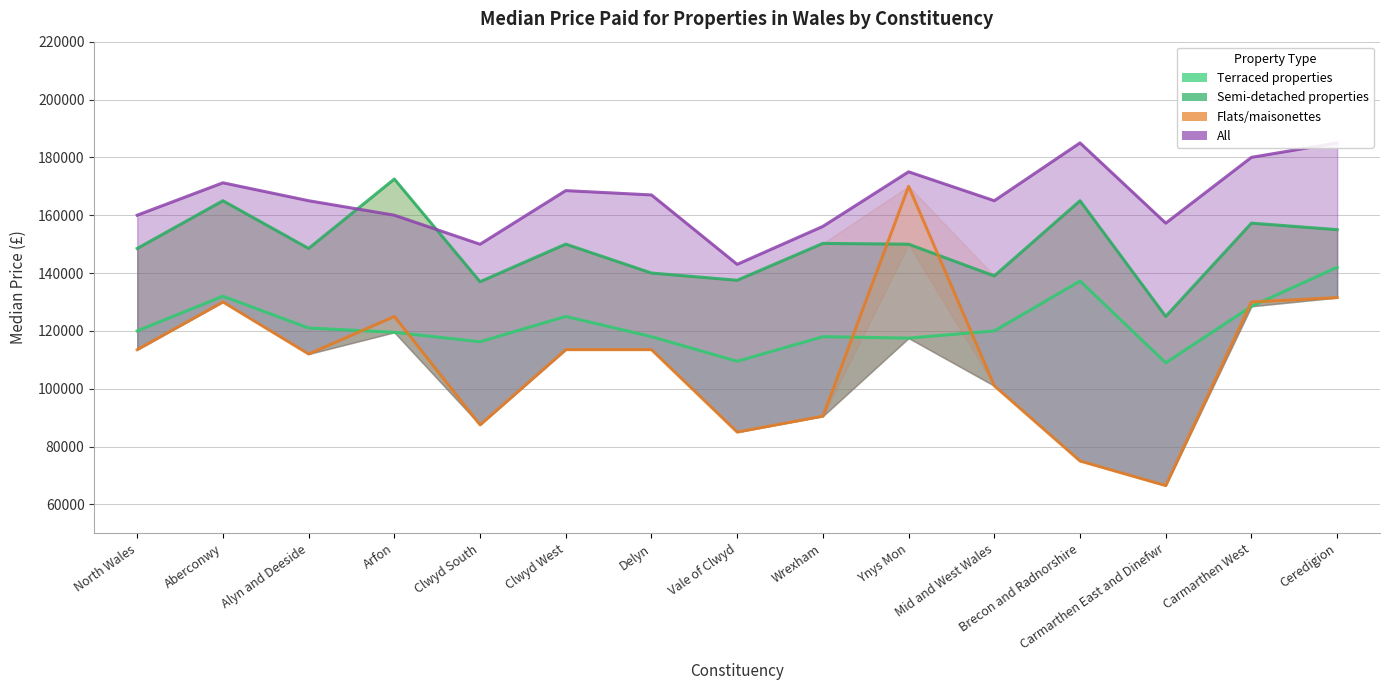

Does the chart have visible grid lines?

Yes